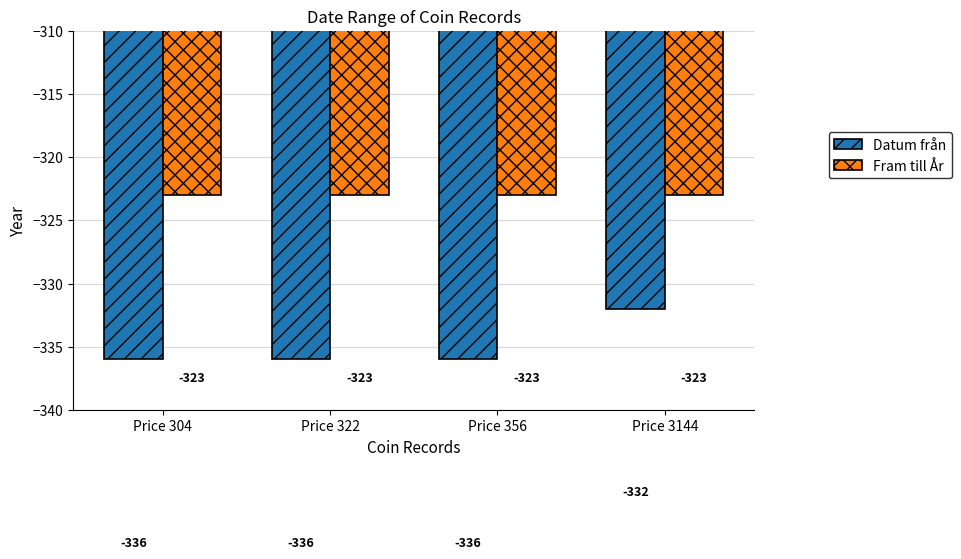

What is the maximum value shown in the chart?

-323